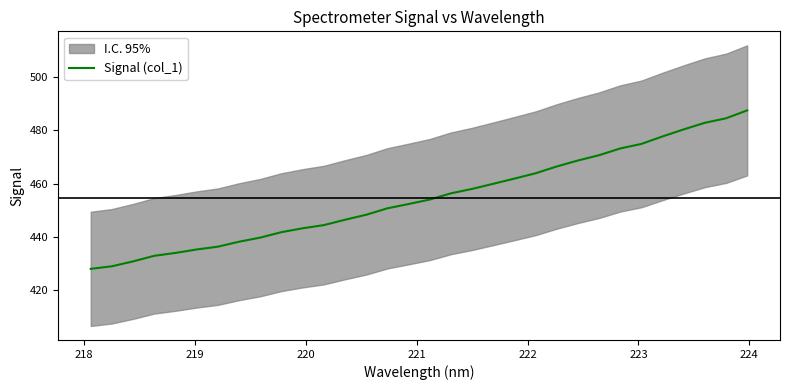

Count the number of categories in the chart.

32